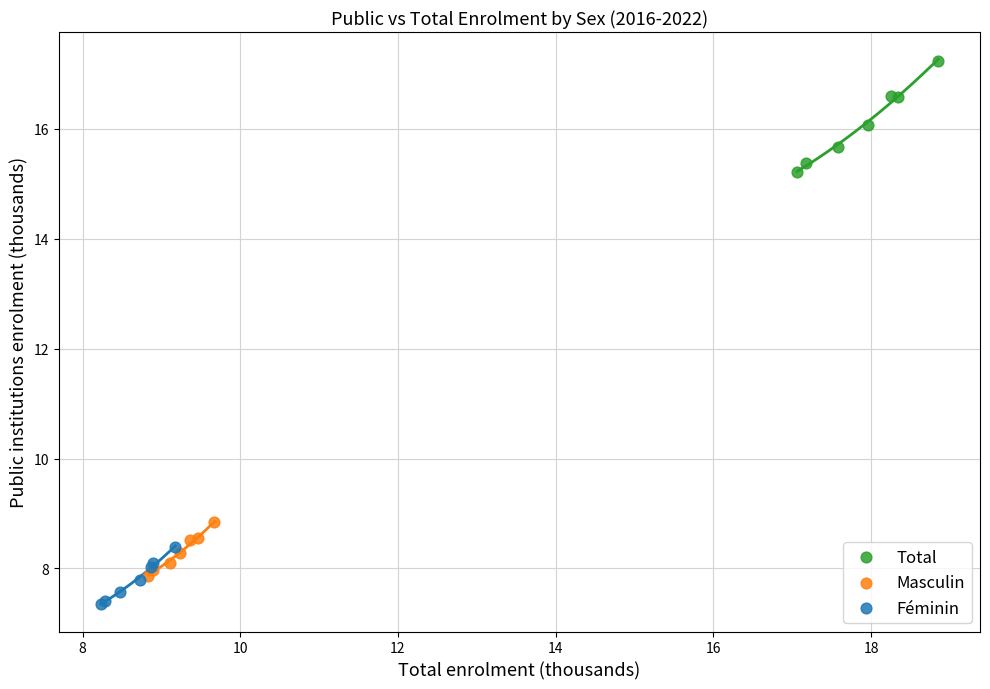

Which series contains the lowest Y value?

Féminin